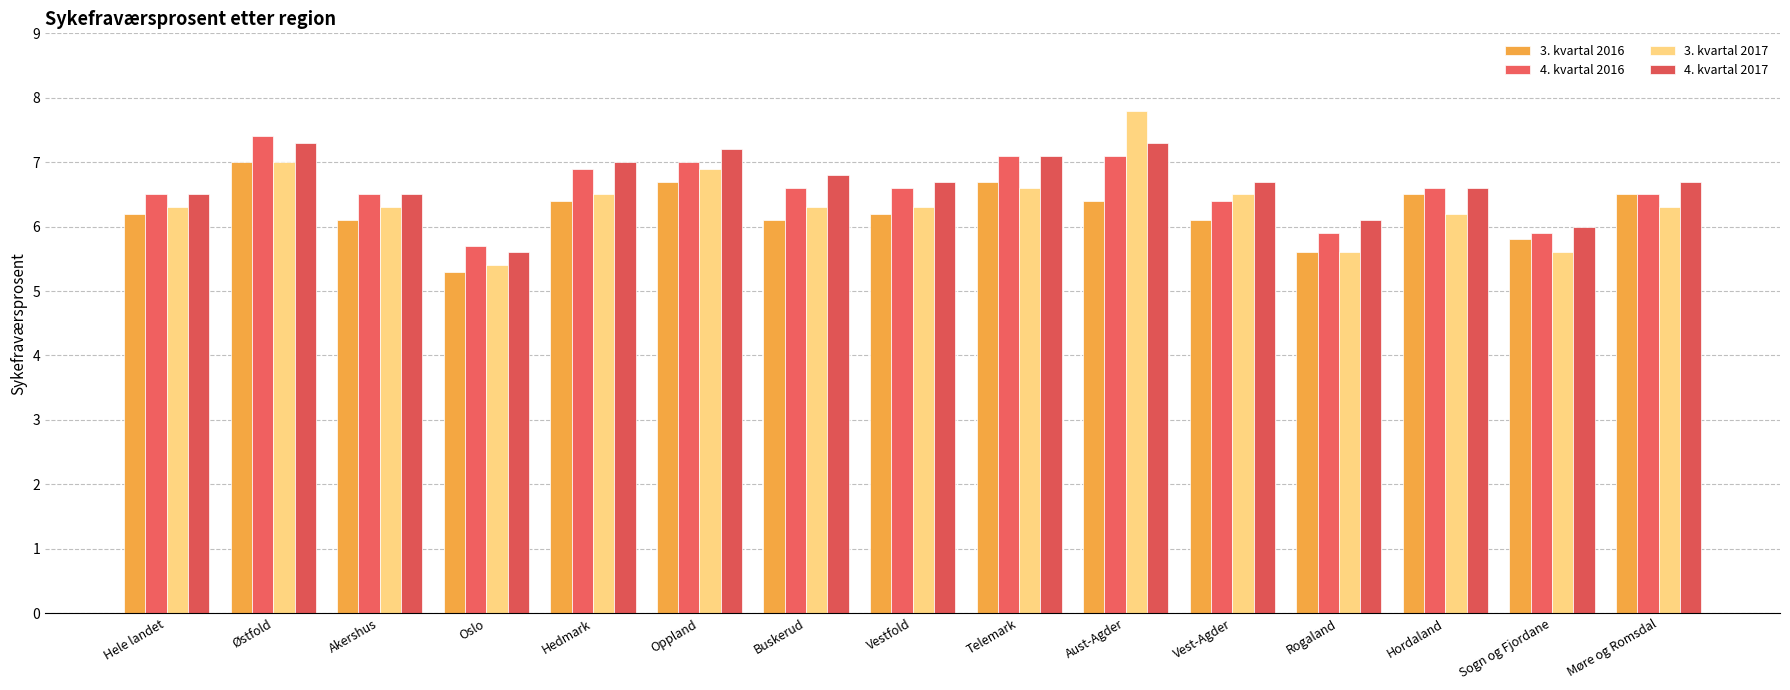

What is the minimum value for 4. kvartal 2016?

5.7